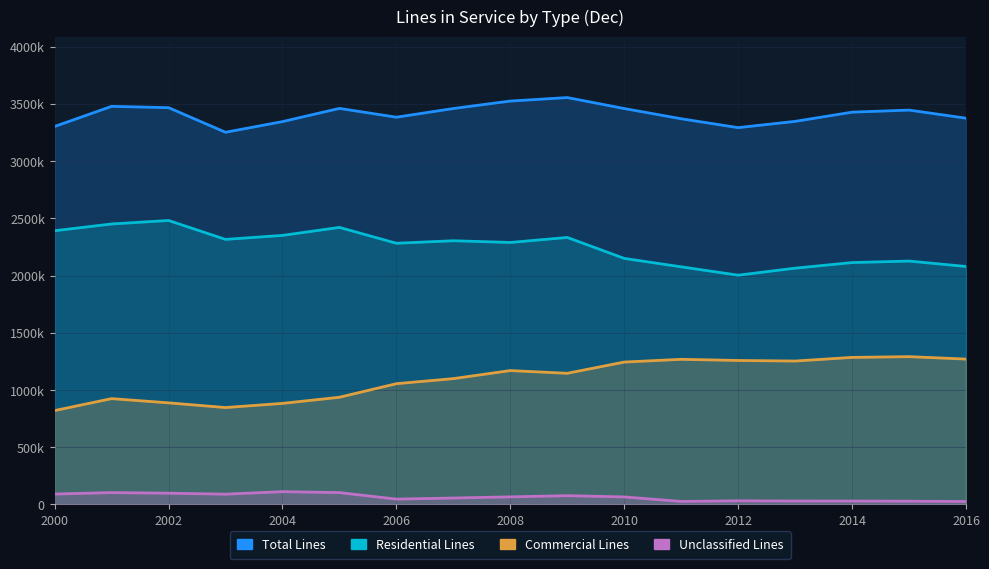

List the labels in order of Total Lines value, largest first.

2009, 2008, 2001, 2002, 2005, 2007, 2010, 2015, 2014, 2006, 2016, 2011, 2013, 2004, 2000, 2012, 2003